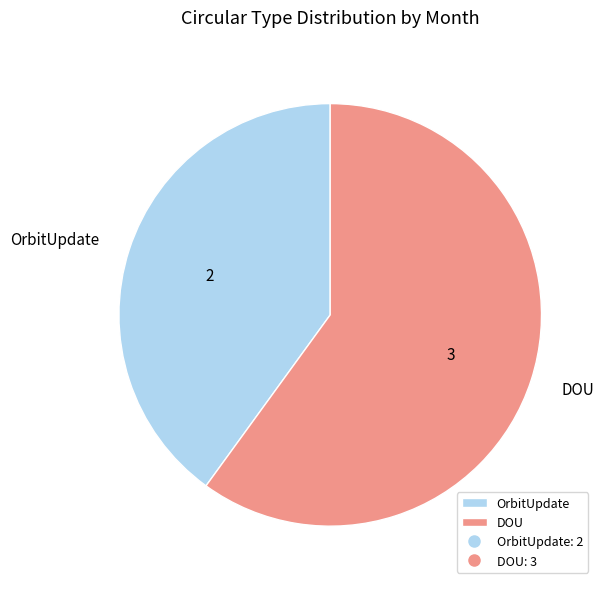

Is OrbitUpdate the majority of the pie?

No